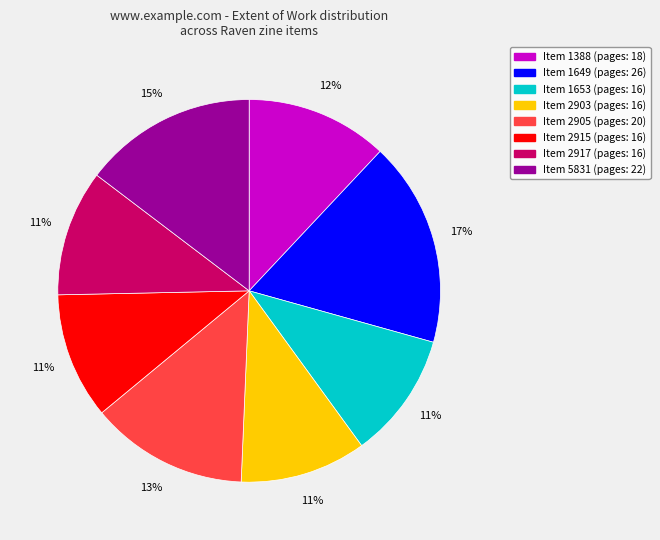

To the nearest percent, what is the average slice percentage?

12%